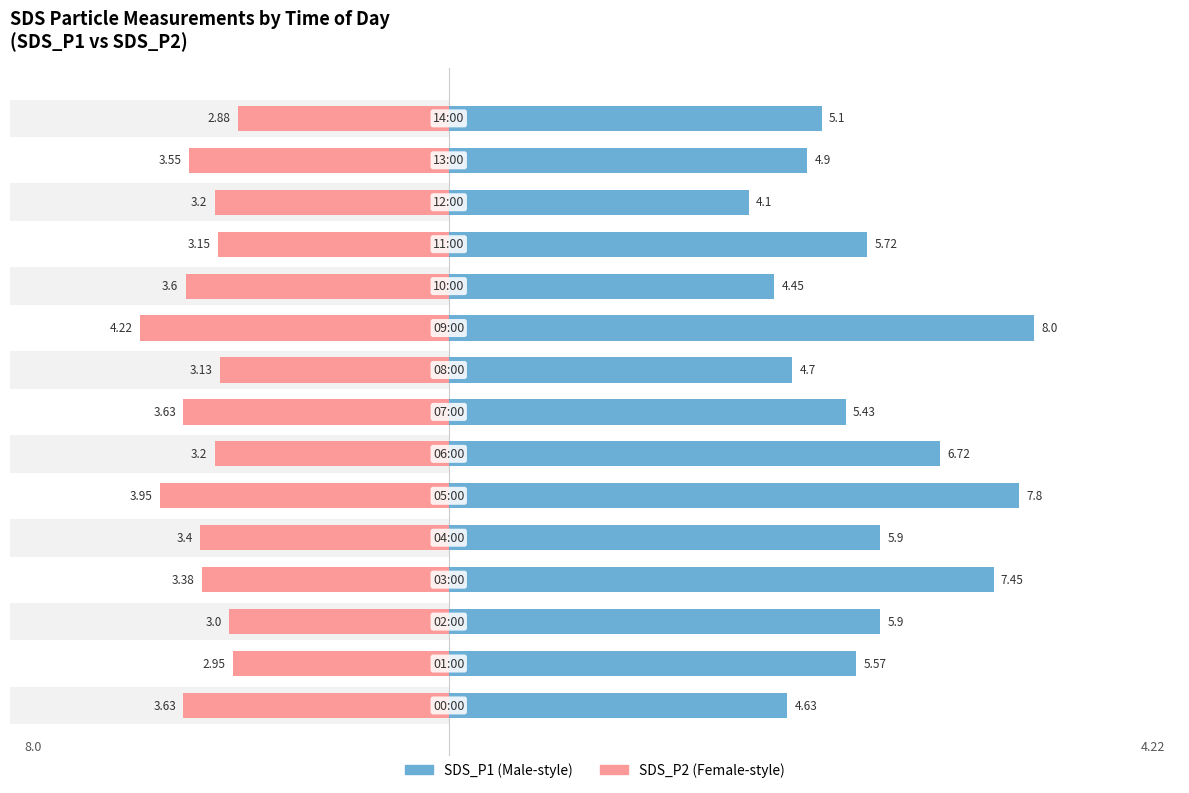

Reading left to right, what are all the values shown in this chart?

SDS_P1: 4.6	5.6	5.9	7.5	5.9	7.8	6.7	5.4	4.7	8.0	4.5	5.7	4.1	4.9	5.1
SDS_P2: -3.6	-3.0	-3.0	-3.4	-3.4	-4.0	-3.2	-3.6	-3.1	-4.2	-3.6	-3.1	-3.2	-3.5	-2.9